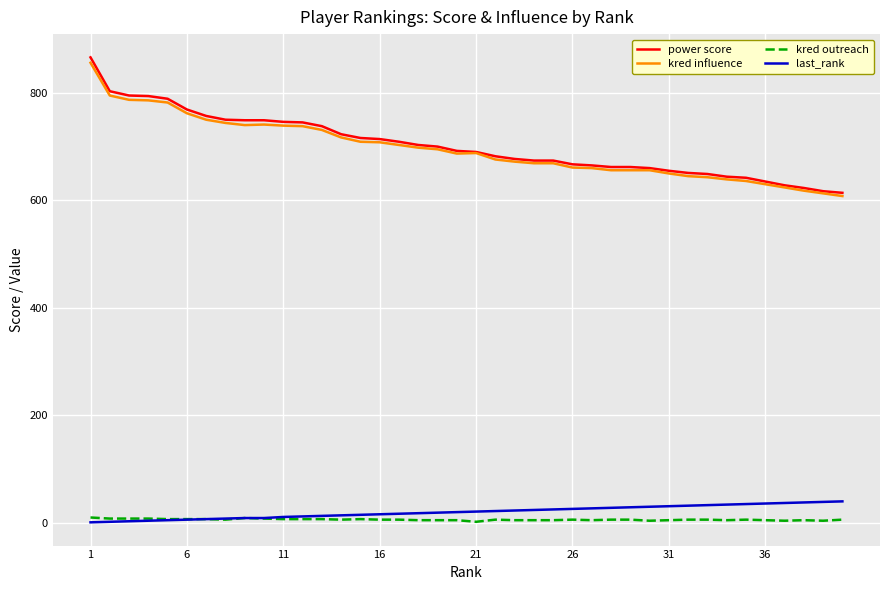

What is the maximum value for last_rank?

40